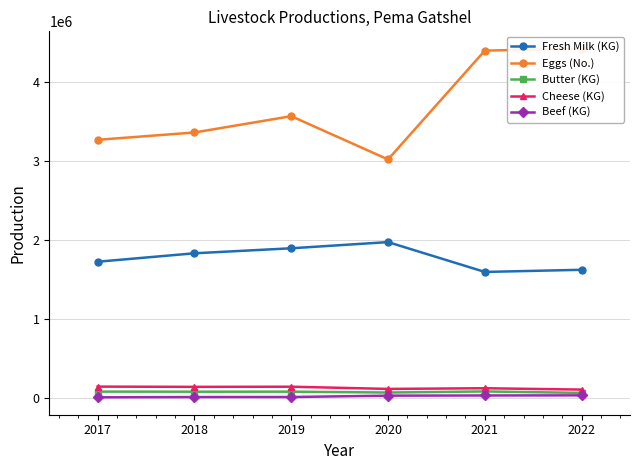

What is the average value of the Cheese (KG) series?

127282